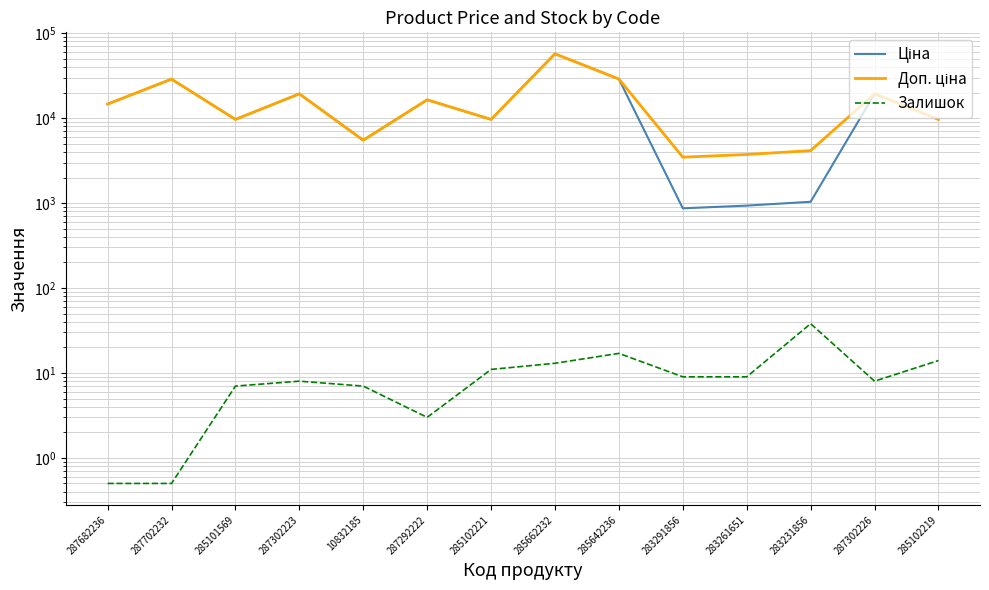

Is it true that Ціна equals 5497.3 at 10832185?

True